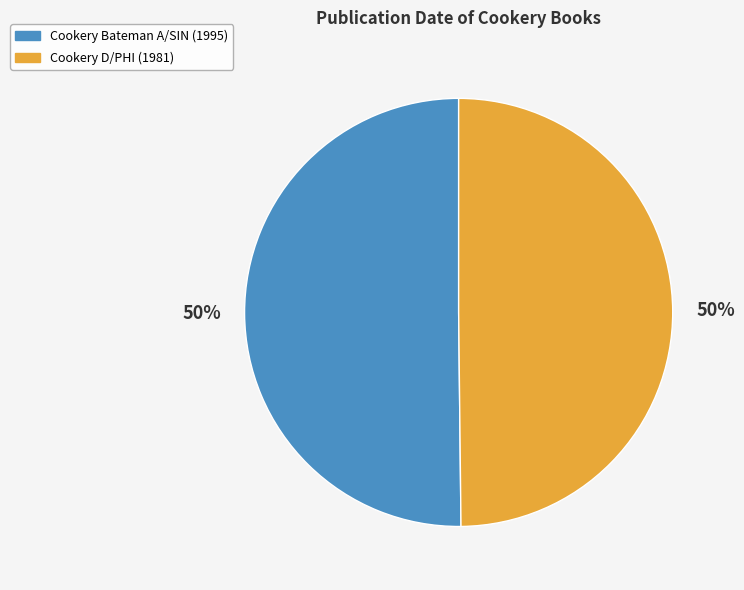

To the nearest percent, what is the combined percentage of Cookery Bateman A/SIN and Cookery D/PHI?

100%